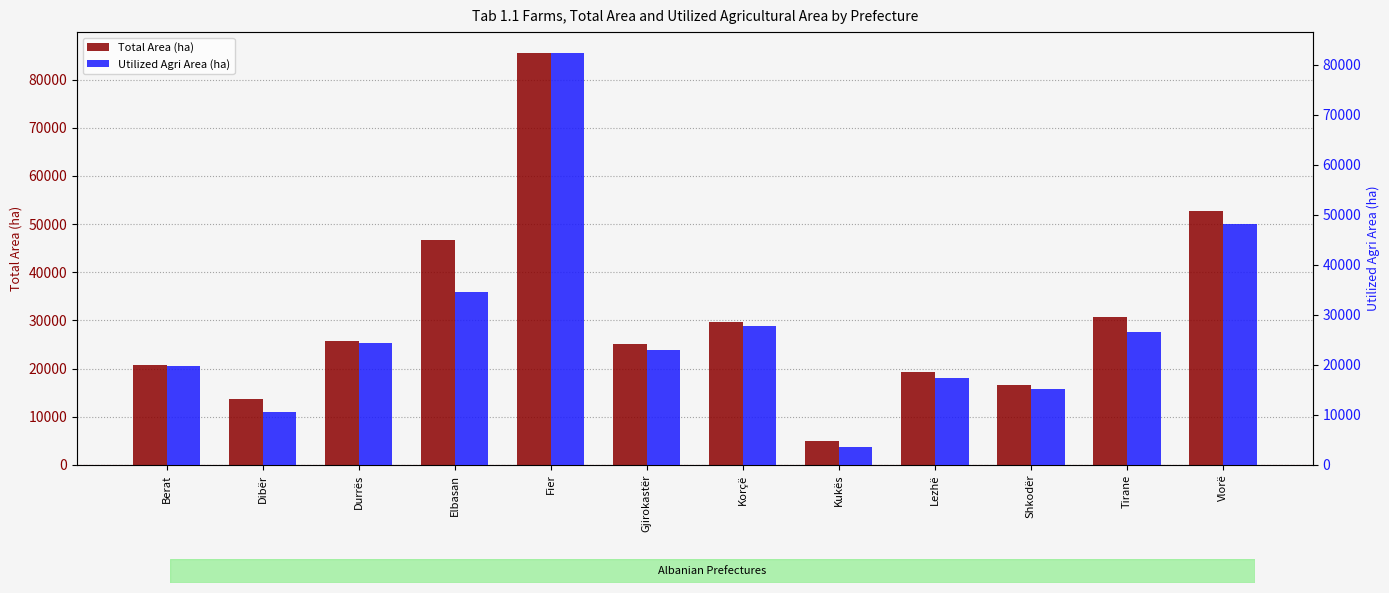

What is the total value across all series at Korçë?

57530